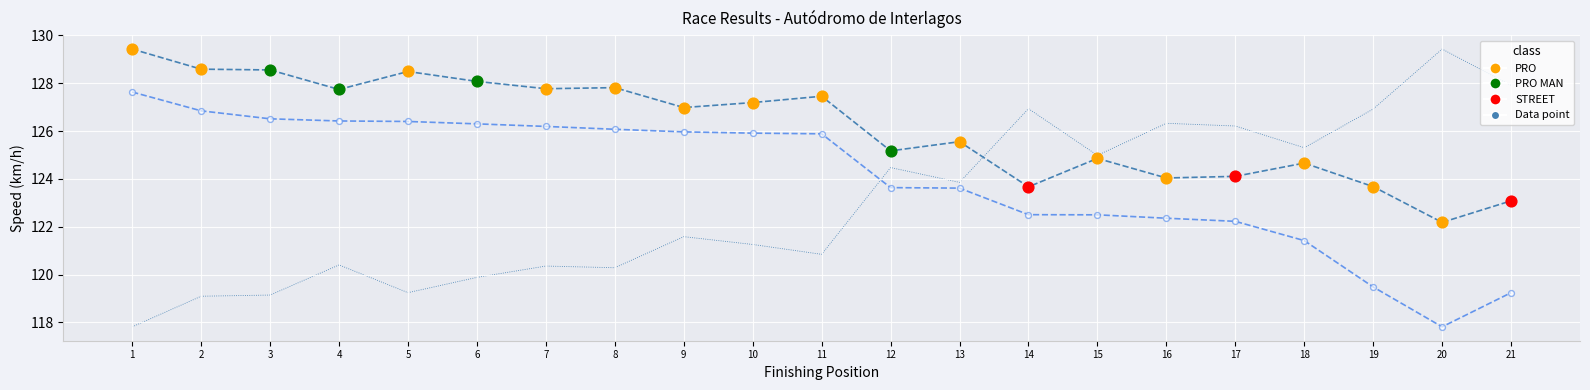

What is the total value across all series at 4?

374.6